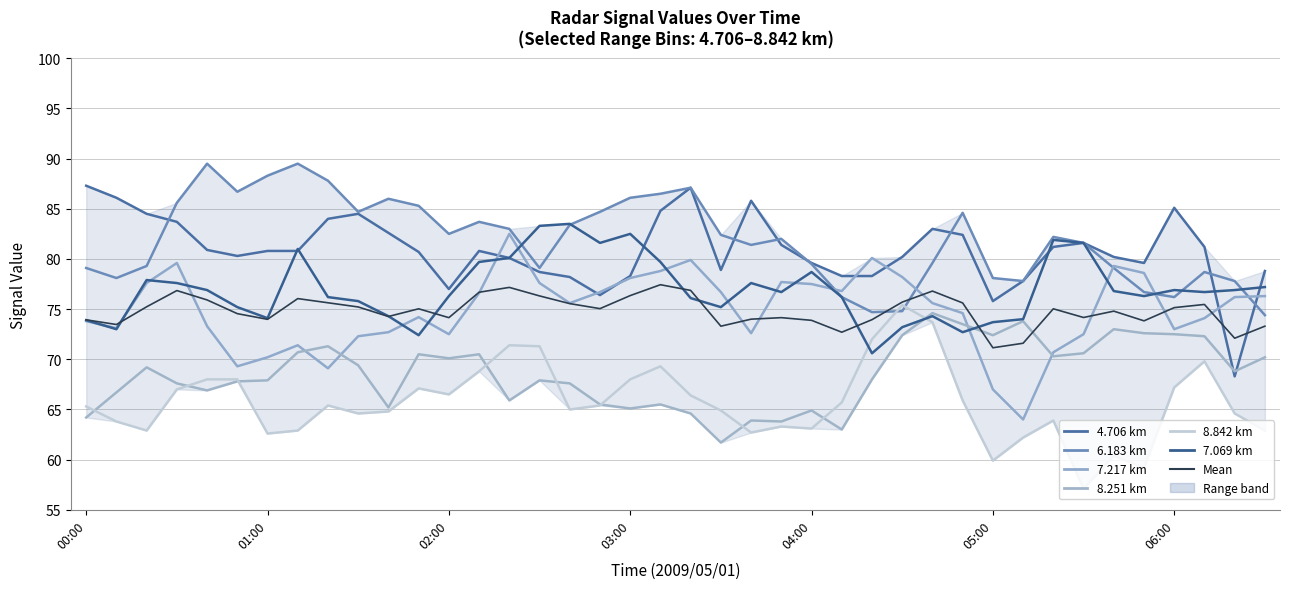

Is it true that the value at 25 is 114.3?

False